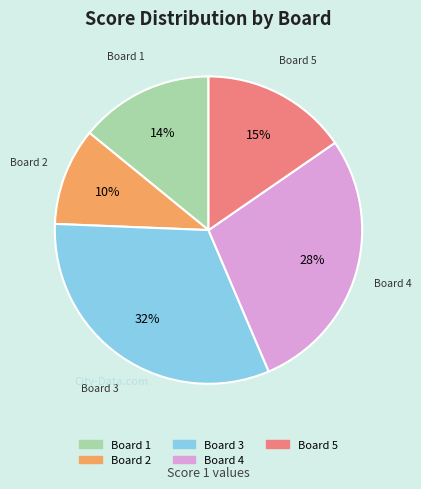

What is the largest slice in the pie chart?

Board 3